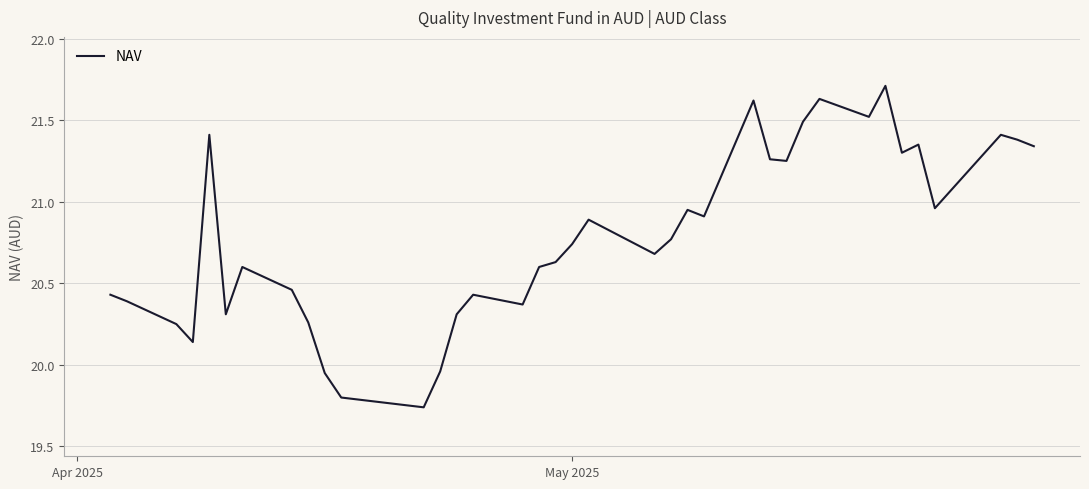

What is the maximum value shown in the chart?

21.7